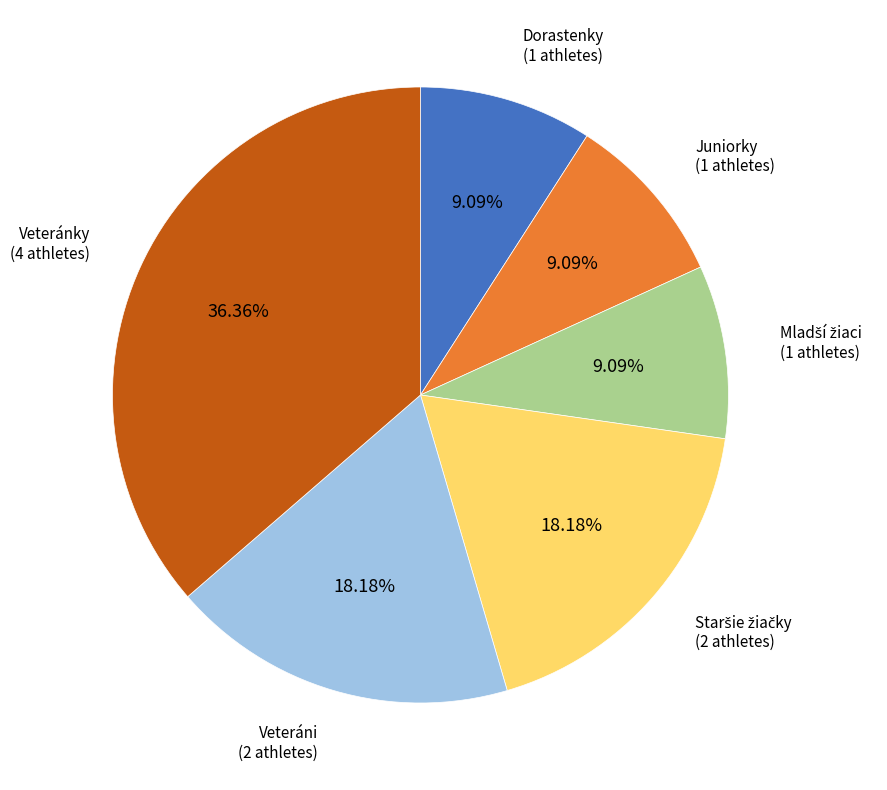

Is there any slice that represents more than half of the pie?

No